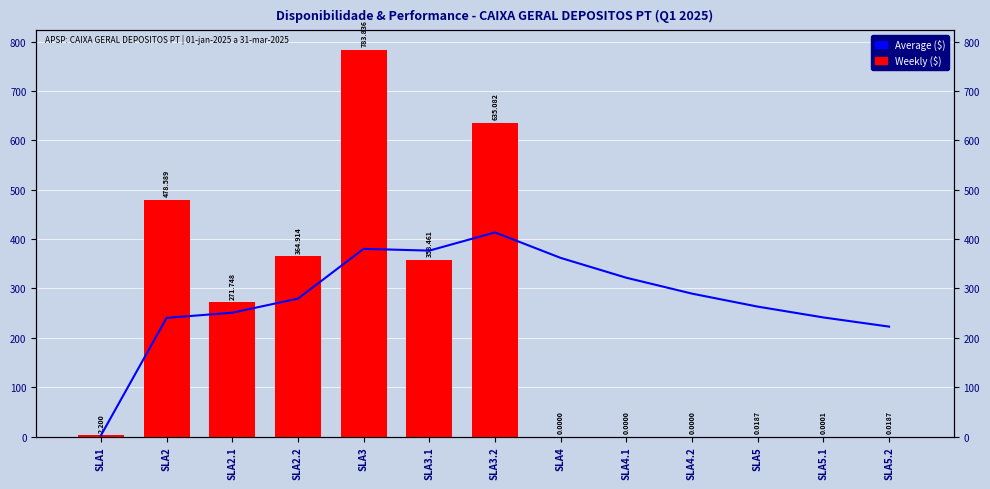

Which category has the highest value across all series?

SLA3